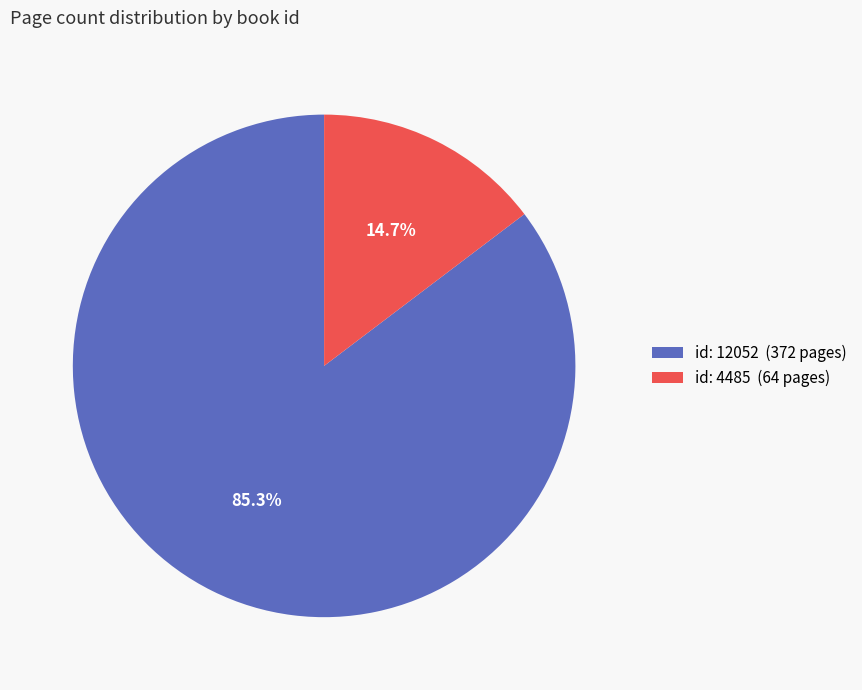

Which slice represents more than half of the pie?

id: 12052 (372 pages)